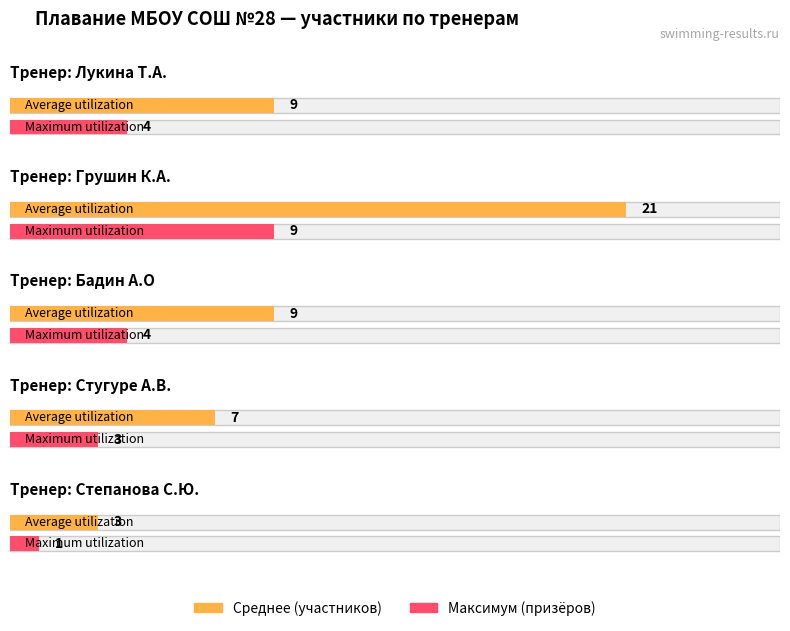

Rank the series at Бадин А.О from highest to lowest value.

Average utilization, Maximum utilization